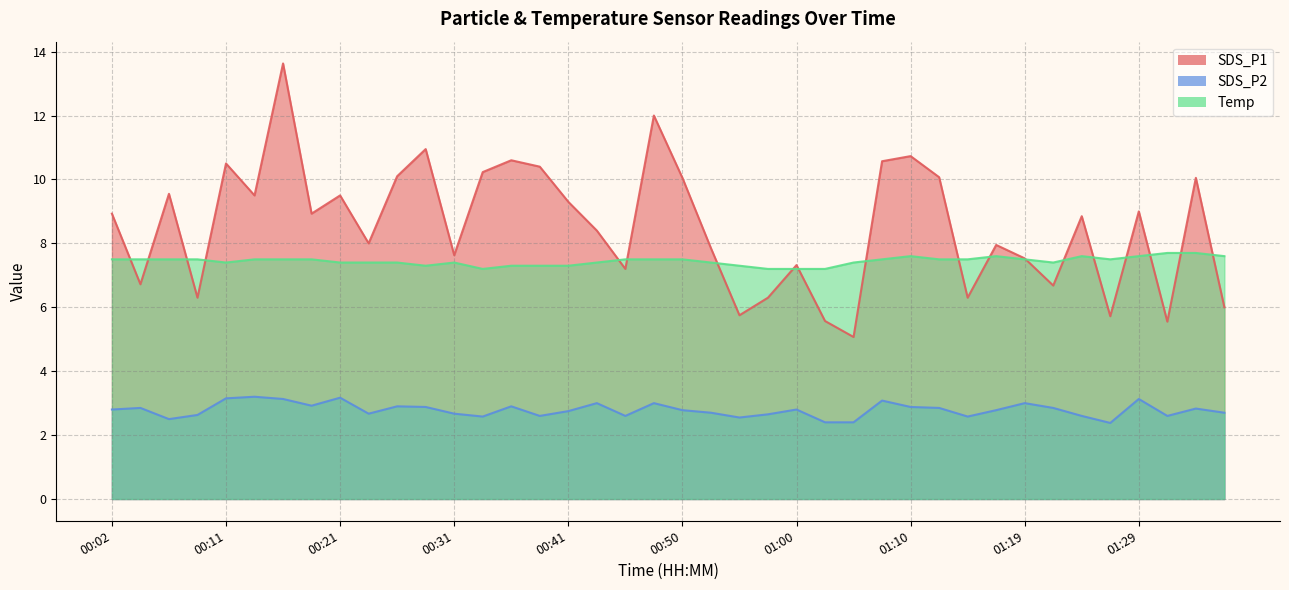

What is the total value across all series at 00:16?

24.3